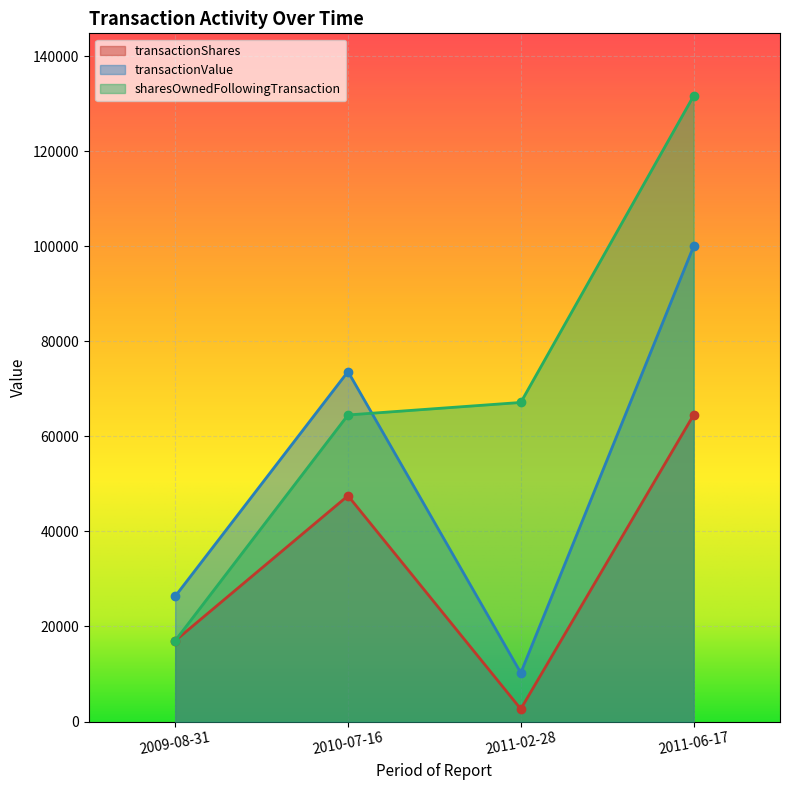

True or false: sharesOwnedFollowingTransaction and transactionShares cross at least once.

False